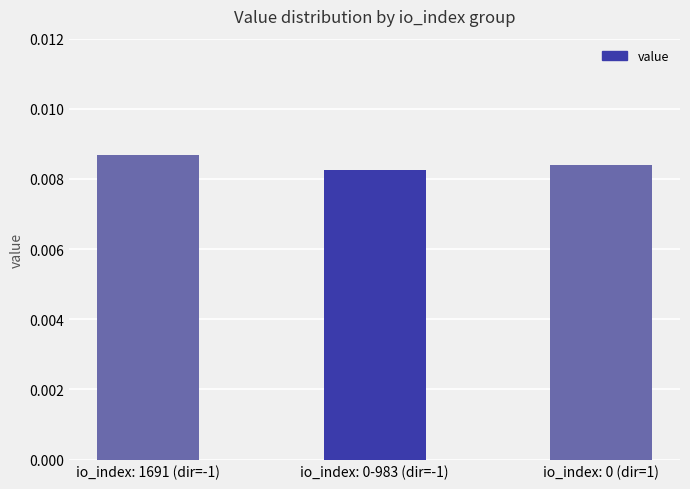

Which has a higher value, io_index: 0 (dir=1) or io_index: 1691 (dir=-1)?

io_index: 1691 (dir=-1)